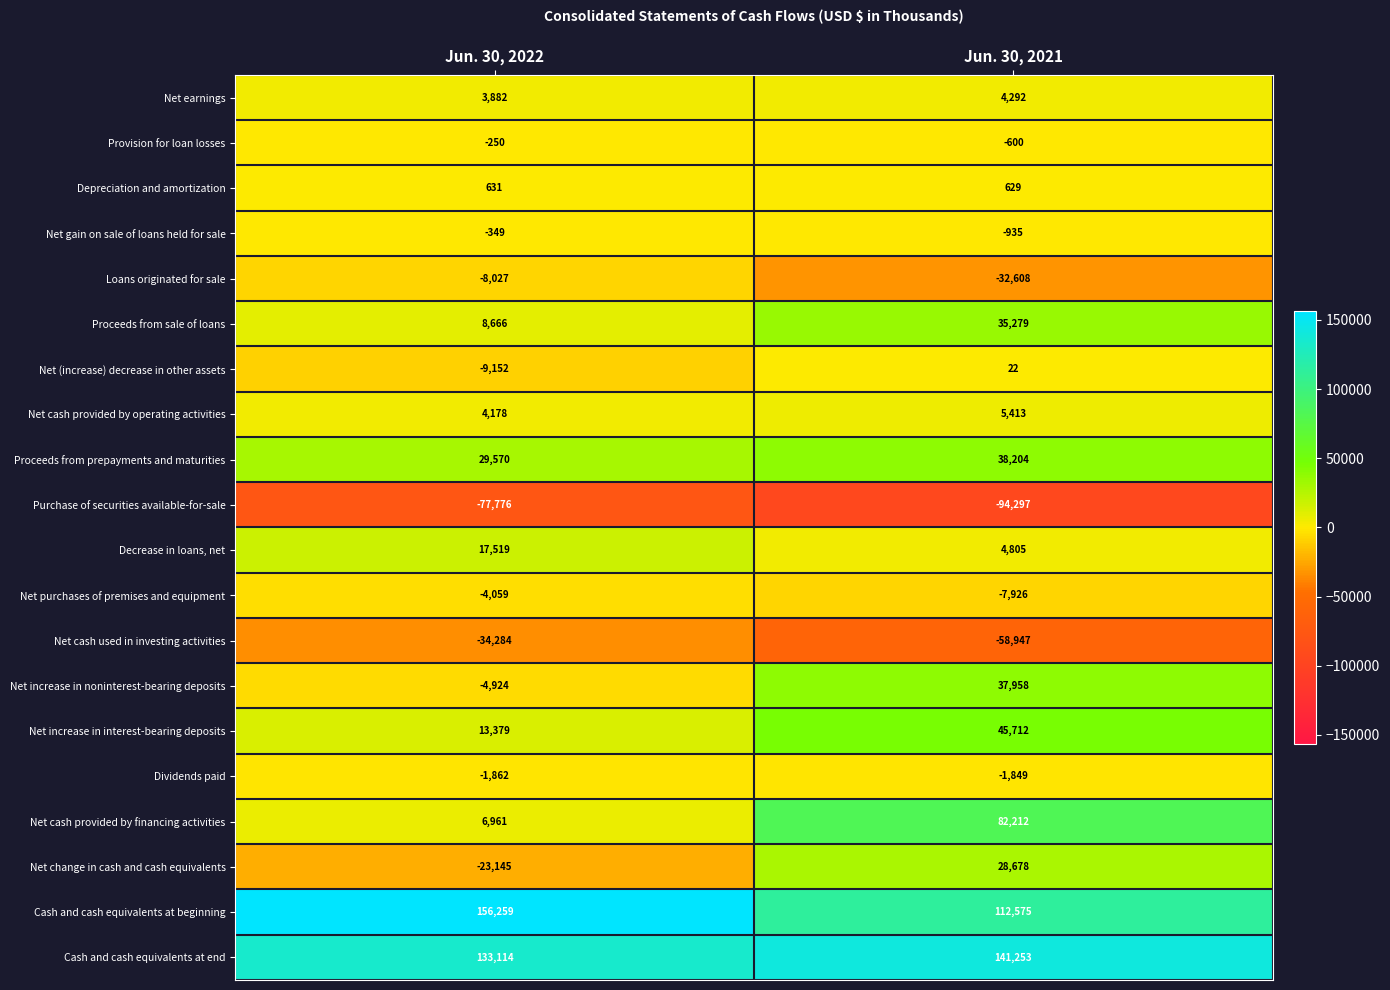

At which label is Net change in cash and cash equivalents closest to 2766?

Jun. 30, 2022